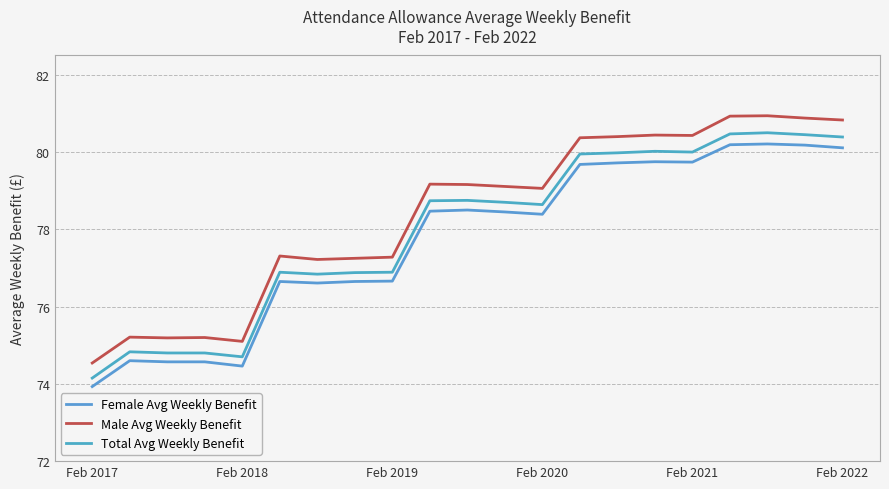

Does the chart display data point markers on the line(s)?

No